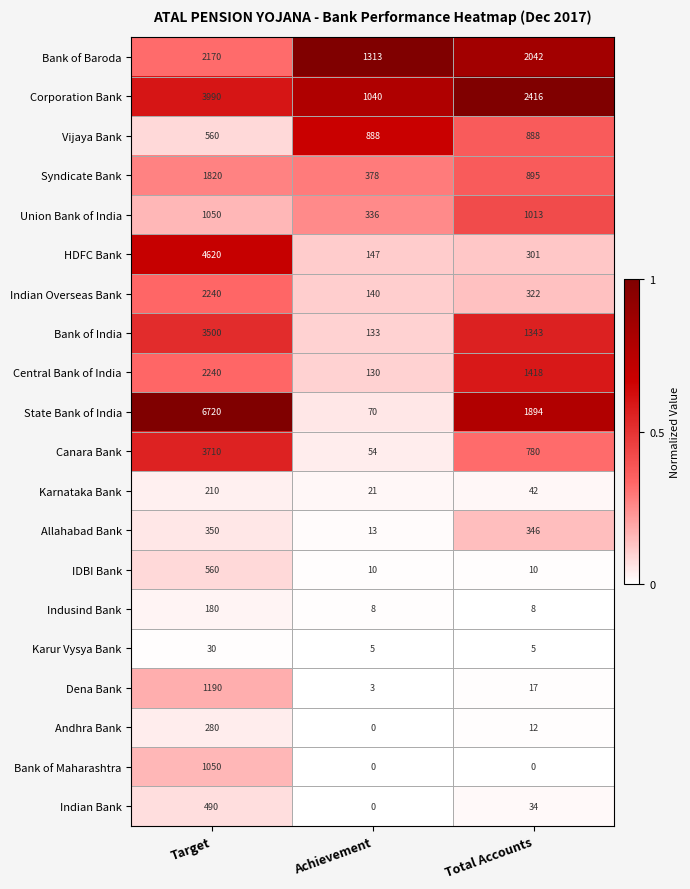

Is the value of Canara Bank at Target greater than the value of Bank of India at Achievement?

Yes